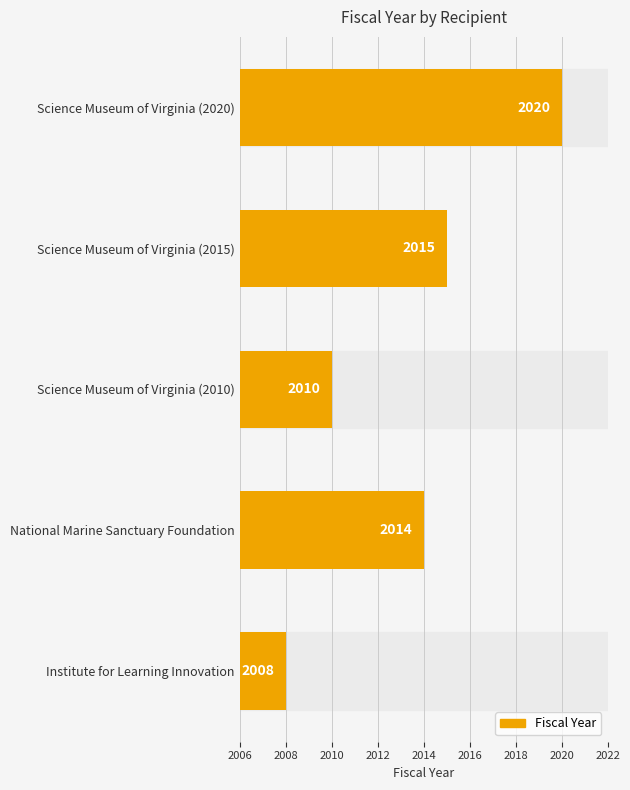

How many data points are less than 2014?

2